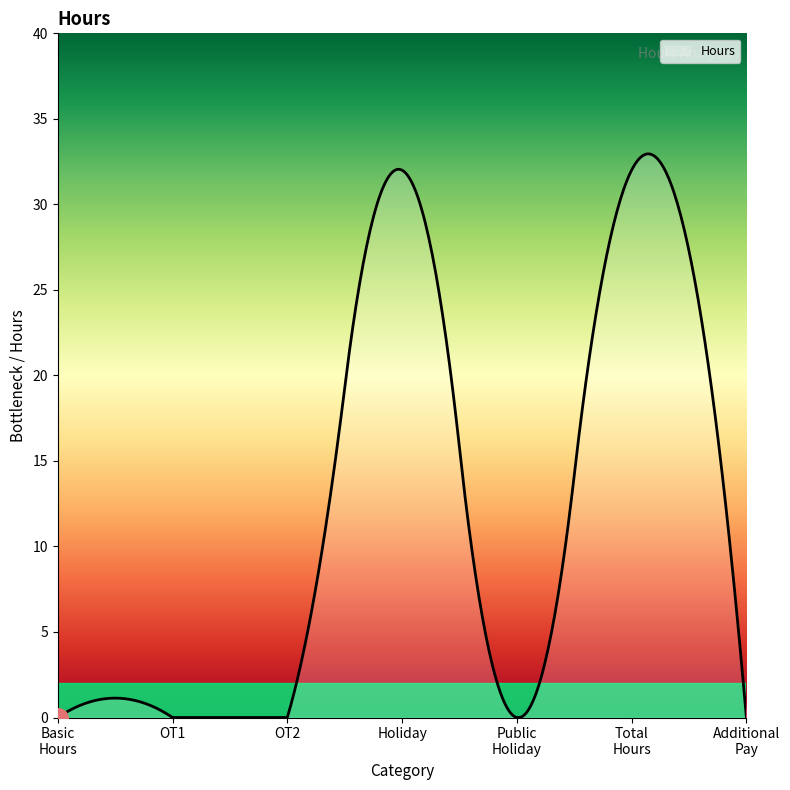

What is the greatest value displayed?

33.0